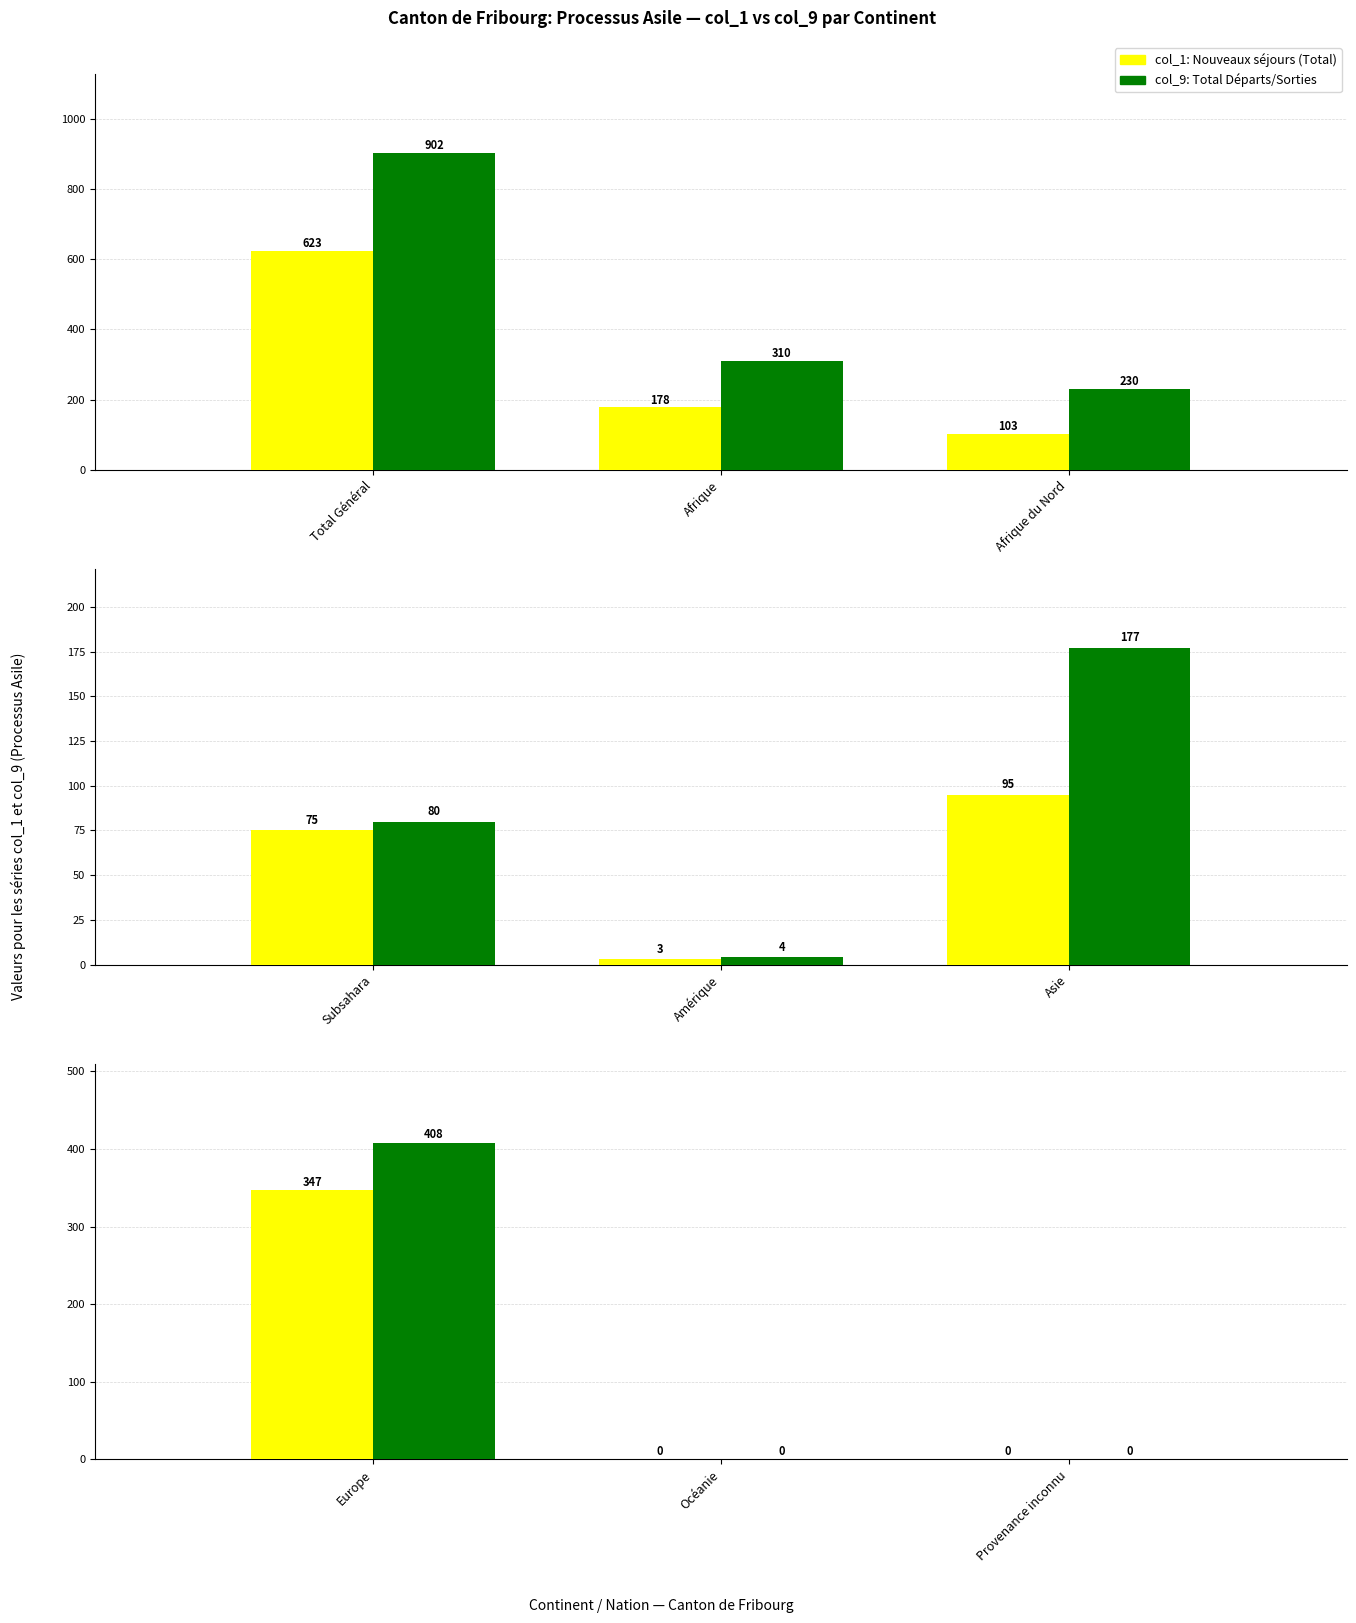

At which category is the sum across all series the highest?

Europe